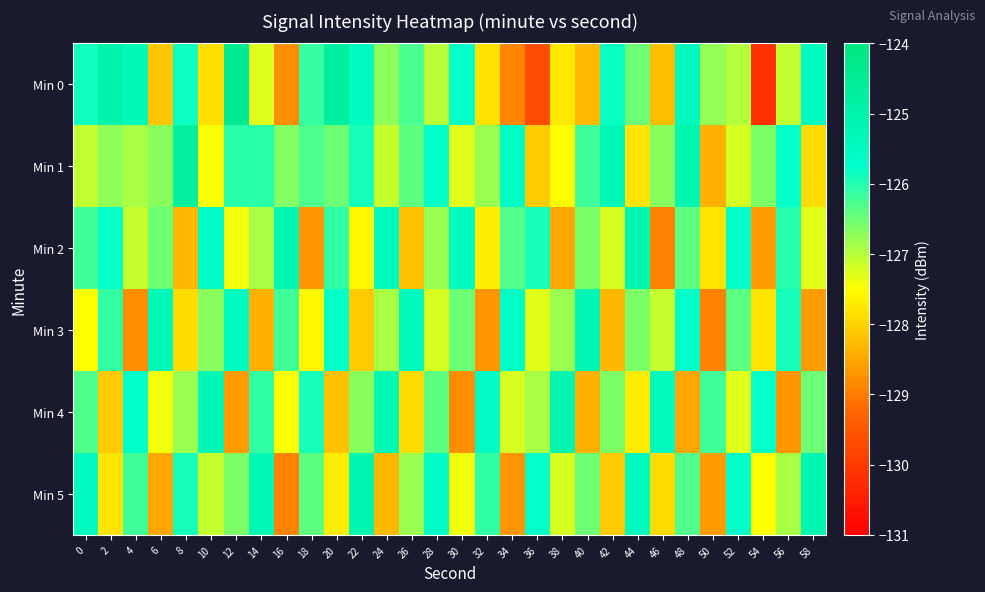

Reading left to right, what are all the values shown in this chart?

Min 0: 0=-125.9	2=-125.0	4=-125.3	6=-128.1	8=-125.8	10=-127.9	12=-124.4	14=-127.3	16=-128.8	18=-126.1	20=-124.7	22=-125.5	24=-126.7	26=-126.3	28=-127.0	30=-125.8	32=-127.8	34=-128.9	36=-129.7	38=-127.8	40=-128.3	42=-125.8	44=-126.5	46=-128.2	48=-125.4	50=-126.8	52=-127.0	54=-130.1	56=-127.1	58=-125.5
Min 1: 0=-127.1	2=-126.8	4=-126.9	6=-126.7	8=-124.8	10=-127.5	12=-126.0	14=-126.0	16=-126.6	18=-126.3	20=-126.5	22=-125.9	24=-127.1	26=-126.4	28=-125.7	30=-127.3	32=-126.8	34=-125.6	36=-128.1	38=-127.5	40=-126.2	42=-125.3	44=-127.8	46=-126.7	48=-125.1	50=-128.4	52=-127.2	54=-126.6	56=-125.8	58=-127.9
Min 2: 0=-126.2	2=-125.8	4=-127.1	6=-126.5	8=-128.3	10=-125.6	12=-127.4	14=-126.9	16=-125.2	18=-128.7	20=-126.1	22=-127.6	24=-125.4	26=-128.2	28=-126.8	30=-125.5	32=-127.7	34=-126.3	36=-125.9	38=-128.5	40=-126.6	42=-127.2	44=-125.1	46=-128.9	48=-126.4	50=-127.8	52=-125.7	54=-128.6	56=-126.0	58=-127.3
Min 3: 0=-127.5	2=-126.1	4=-128.8	6=-125.3	8=-127.9	10=-126.7	12=-125.5	14=-128.4	16=-126.2	18=-127.6	20=-125.8	22=-128.1	24=-126.9	26=-125.4	28=-127.2	30=-126.5	32=-128.7	34=-125.6	36=-127.3	38=-126.8	40=-125.2	42=-128.3	44=-126.6	46=-127.1	48=-125.7	50=-128.9	52=-126.4	54=-127.8	56=-125.9	58=-128.6
Min 4: 0=-126.3	2=-128.1	4=-125.7	6=-127.4	8=-126.8	10=-125.2	12=-128.6	14=-126.1	16=-127.5	18=-125.9	20=-128.2	22=-126.7	24=-125.3	26=-127.9	28=-126.4	30=-128.8	32=-125.6	34=-127.2	36=-126.9	38=-125.1	40=-128.4	42=-126.6	44=-127.7	46=-125.4	48=-128.5	50=-126.2	52=-127.3	54=-125.8	56=-128.7	58=-126.5
Min 5: 0=-125.5	2=-127.8	4=-126.2	6=-128.5	8=-125.9	10=-127.1	12=-126.6	14=-125.3	16=-128.9	18=-126.4	20=-127.7	22=-125.1	24=-128.3	26=-126.8	28=-125.6	30=-127.4	32=-126.1	34=-128.7	36=-125.8	38=-127.2	40=-126.5	42=-128.1	44=-125.4	46=-127.9	48=-126.3	50=-128.6	52=-125.7	54=-127.5	56=-126.9	58=-125.2